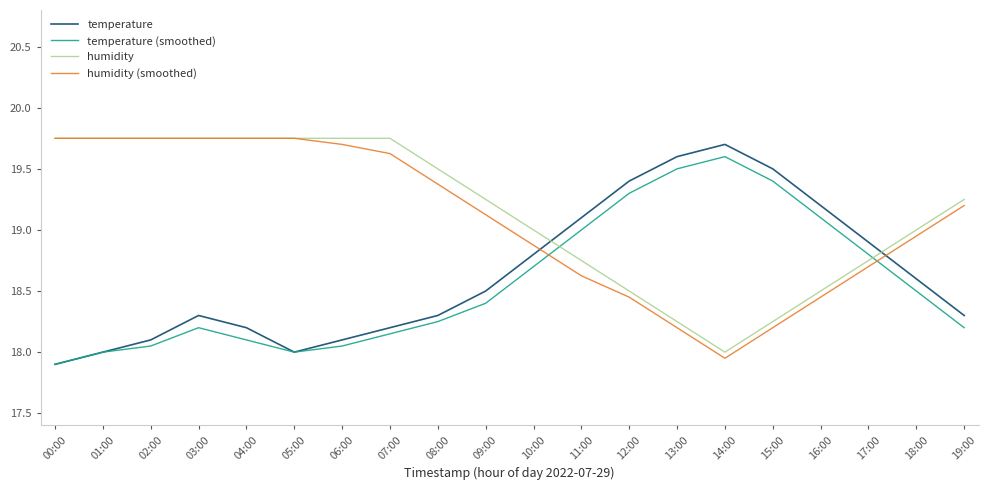

What is the average value of the temperature series?

18.6